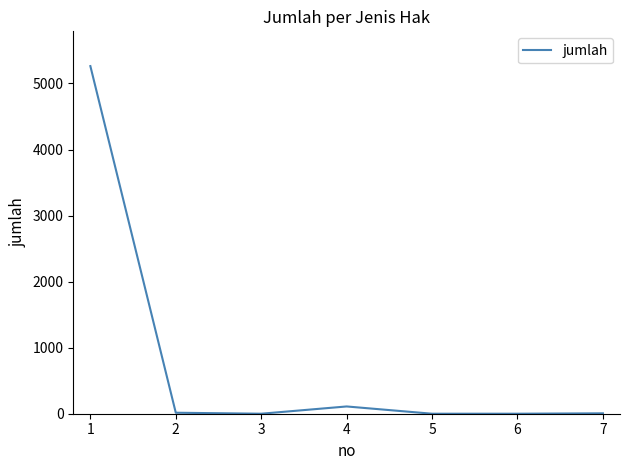

What is the approximate value at 1, to the nearest 100?

5300